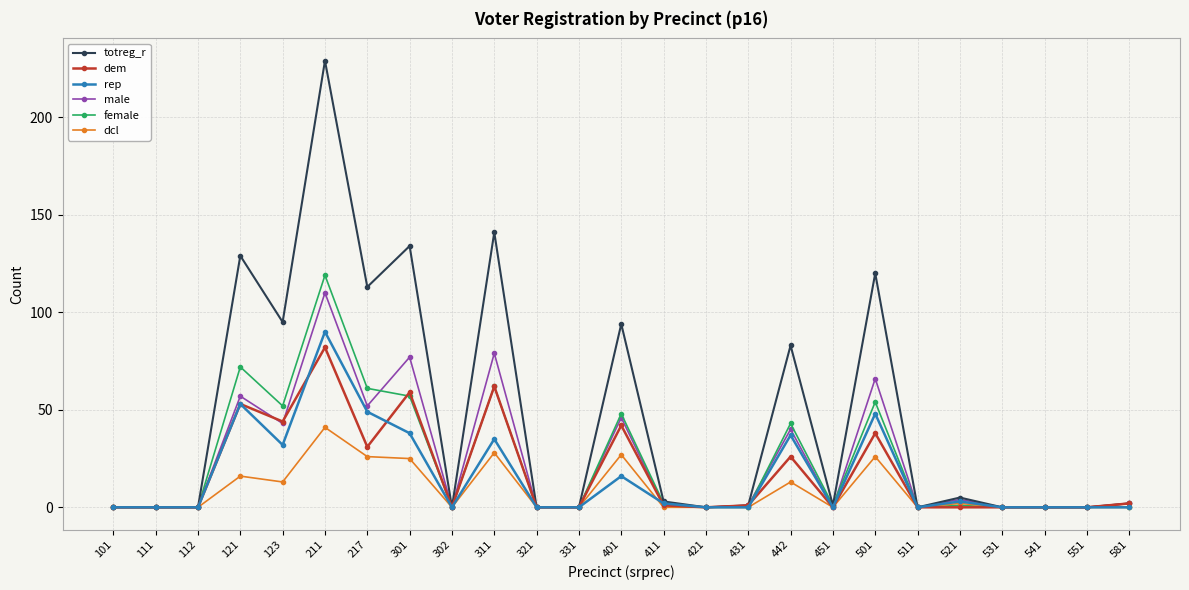

True or false: dcl has more than 1 interior local peaks.

True